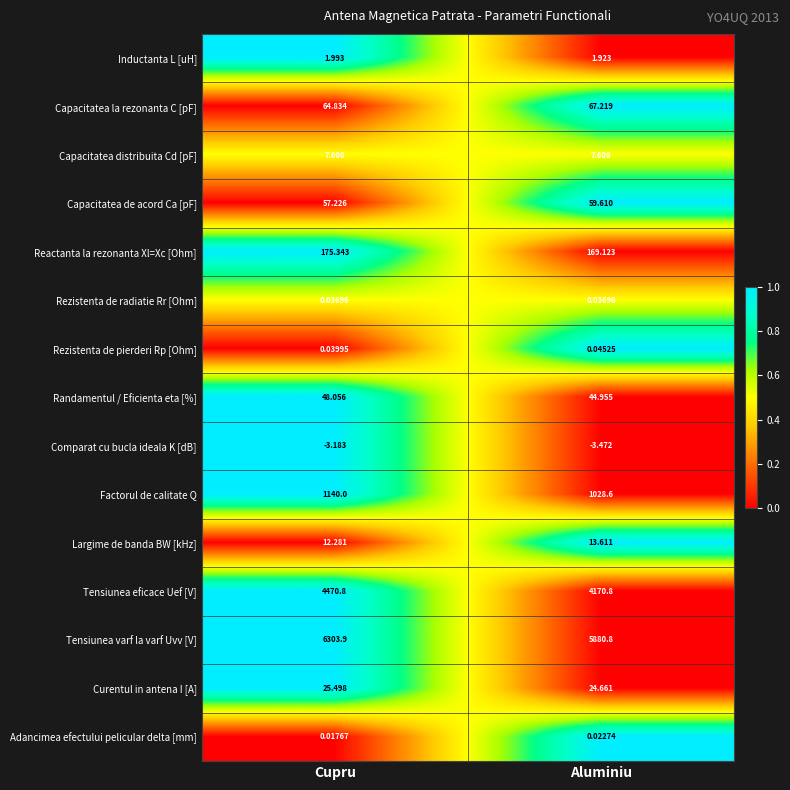

How many series are shown in this chart?

15